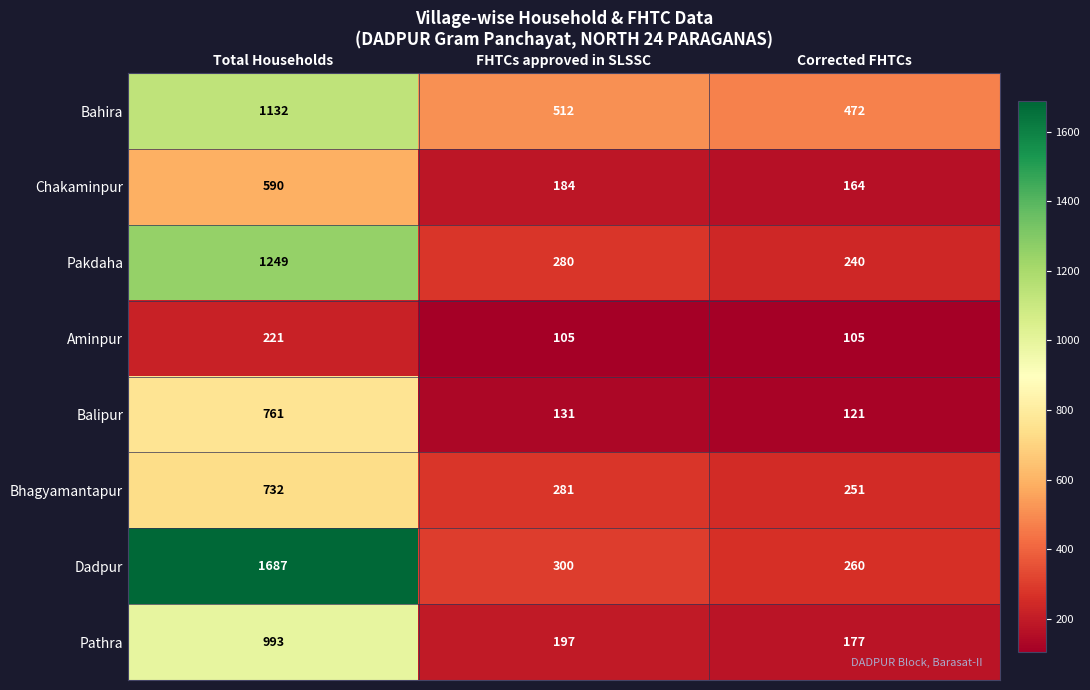

What is the lowest value of the Pathra series?

177